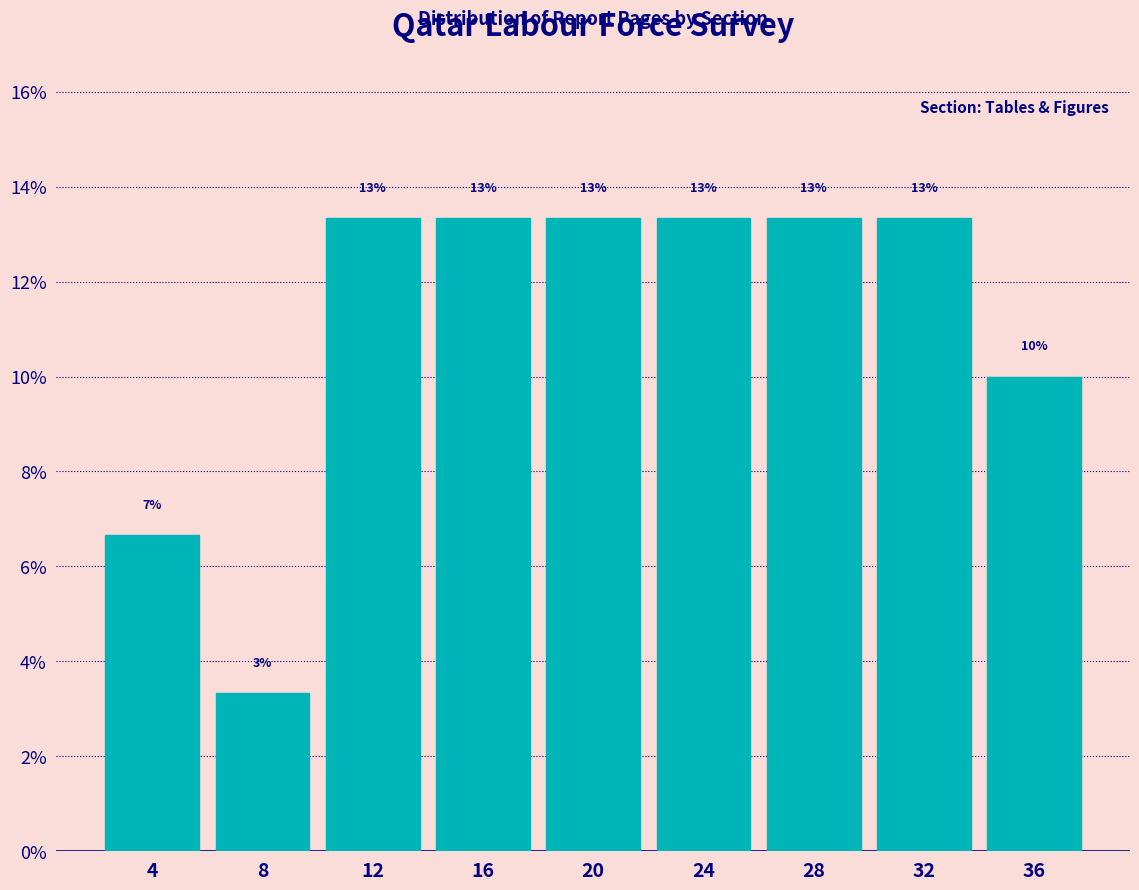

Are the bars horizontal?

No